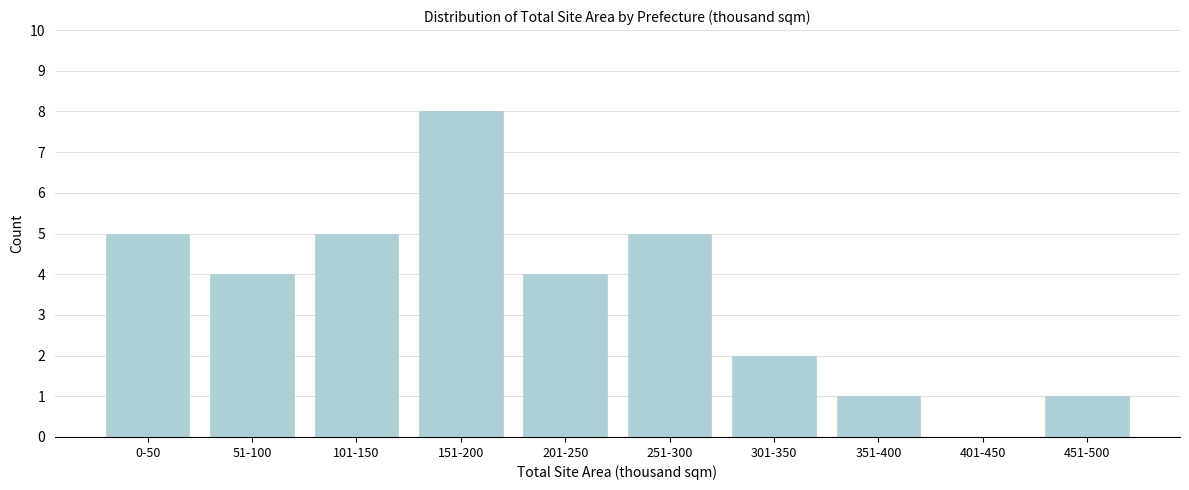

Reading left to right, transcribe all the data shown in this chart.

0-50=5	51-100=4	101-150=5	151-200=8	201-250=4	251-300=5	301-350=2	351-400=1	401-450=0	451-500=1